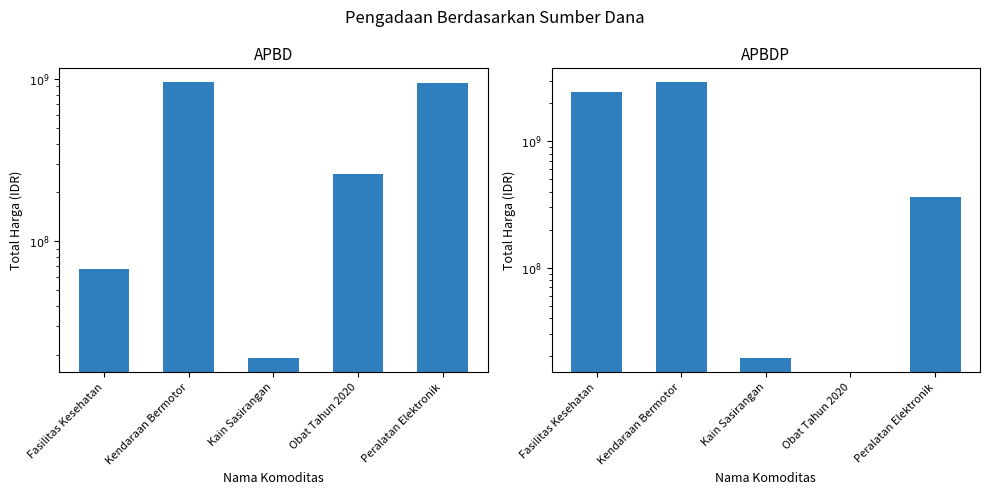

Reading left to right, transcribe all the data shown in this chart.

APBD: 67019075	957002100	18900000	260420170	948767000
APBDP: 2431197940	2931562000	19175000	0	362453800